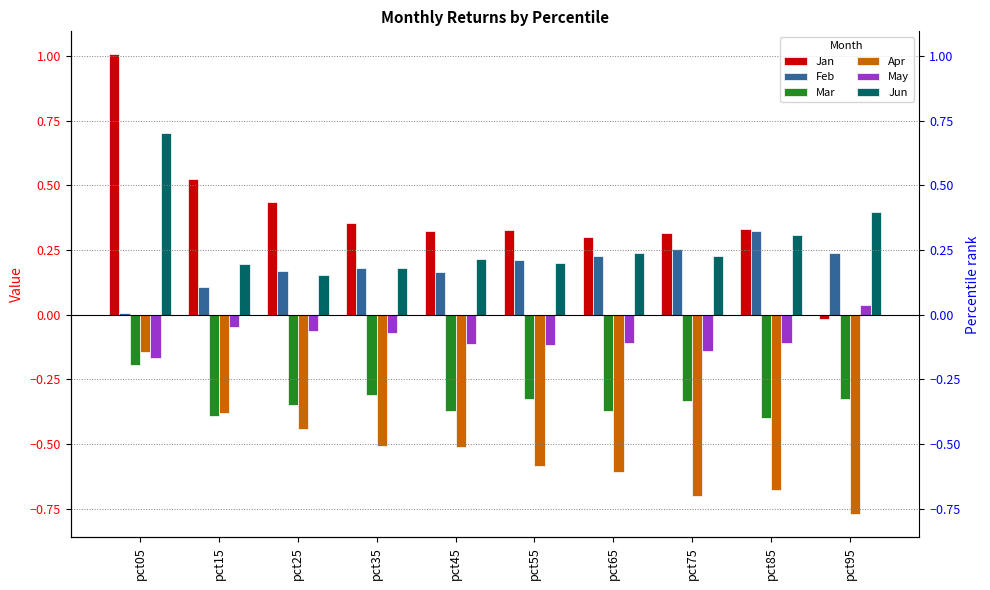

Between pct75 and pct45, which is larger?

pct45